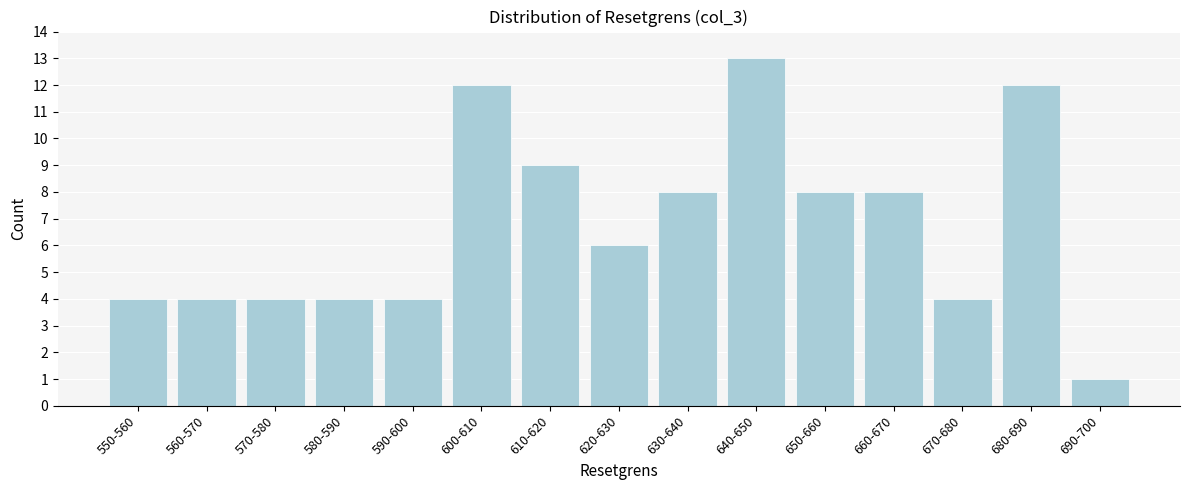

Reading left to right, extract all data points from this chart.

4	4	4	4	4	12	9	6	8	13	8	8	4	12	1